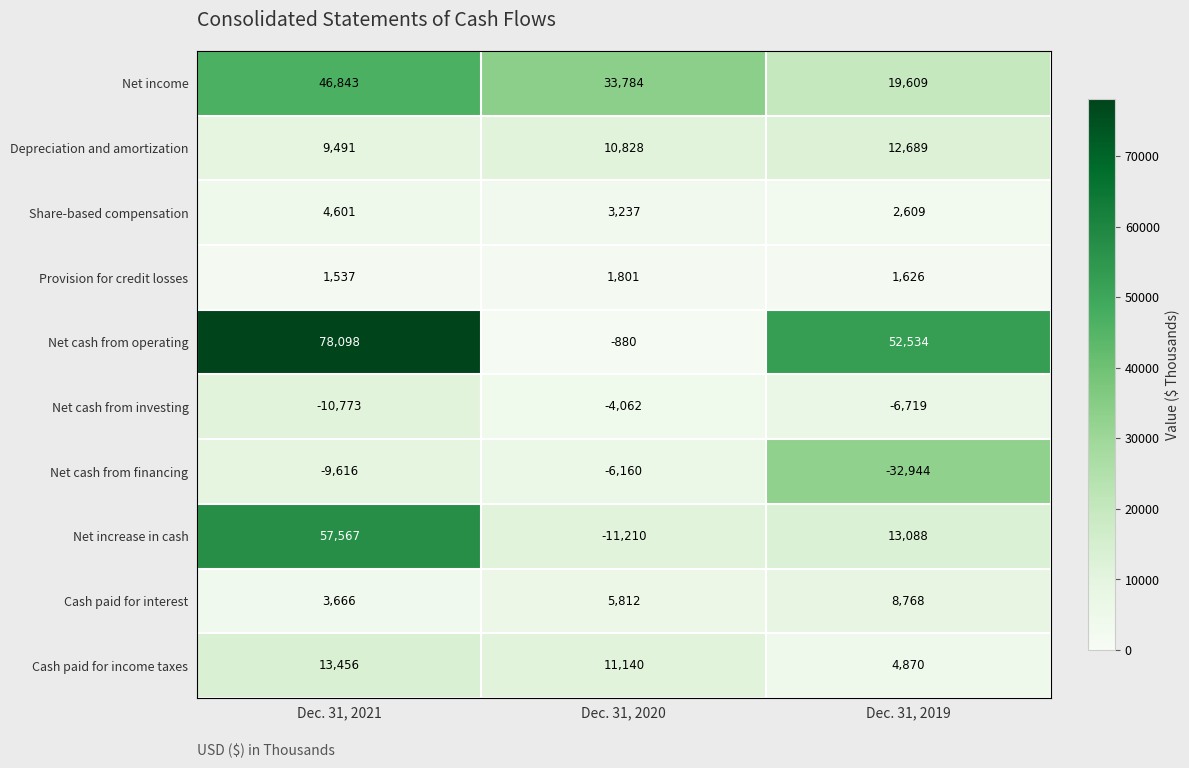

Reading left to right, transcribe all the data shown in this chart.

Net income: Dec. 31, 2021=46843	Dec. 31, 2020=33784	Dec. 31, 2019=19609
Depreciation and amortization: Dec. 31, 2021=9491	Dec. 31, 2020=10828	Dec. 31, 2019=12689
Share-based compensation: Dec. 31, 2021=4601	Dec. 31, 2020=3237	Dec. 31, 2019=2609
Provision for credit losses: Dec. 31, 2021=1537	Dec. 31, 2020=1801	Dec. 31, 2019=1626
Net cash from operating: Dec. 31, 2021=78098	Dec. 31, 2020=-880	Dec. 31, 2019=52534
Net cash from investing: Dec. 31, 2021=-10773	Dec. 31, 2020=-4062	Dec. 31, 2019=-6719
Net cash from financing: Dec. 31, 2021=-9616	Dec. 31, 2020=-6160	Dec. 31, 2019=-32944
Net increase in cash: Dec. 31, 2021=57567	Dec. 31, 2020=-11210	Dec. 31, 2019=13088
Cash paid for interest: Dec. 31, 2021=3666	Dec. 31, 2020=5812	Dec. 31, 2019=8768
Cash paid for income taxes: Dec. 31, 2021=13456	Dec. 31, 2020=11140	Dec. 31, 2019=4870